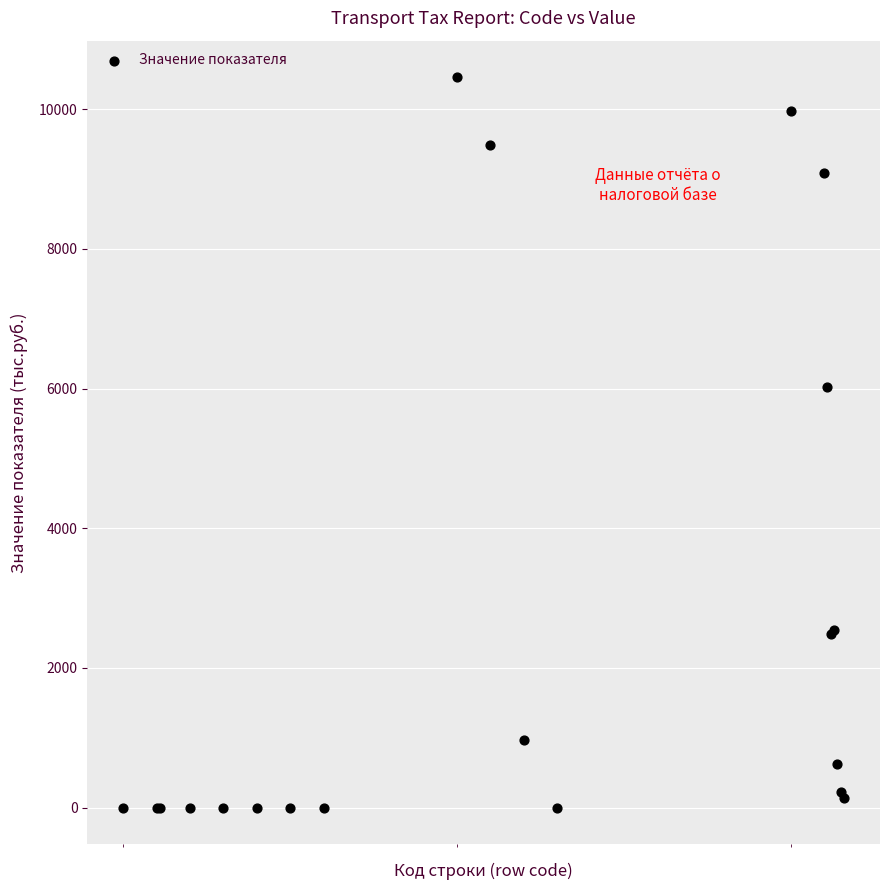

What Y value in the scatter plot is closest to 5230?

6019